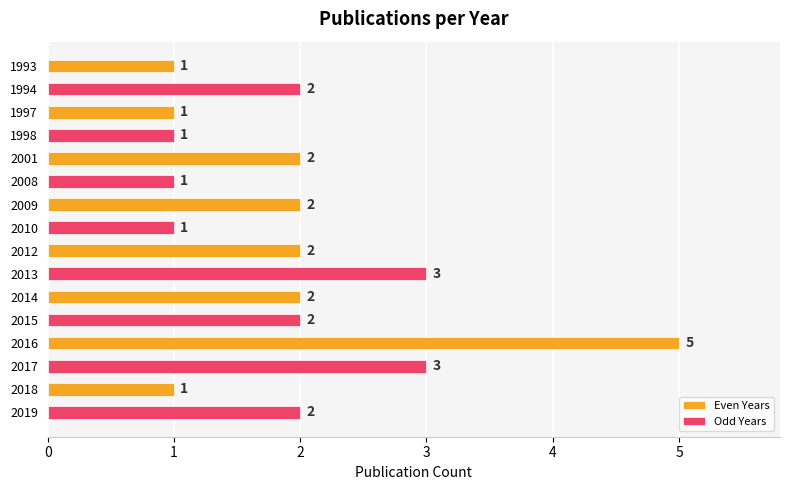

What is the highest value of the Odd Years series?

3